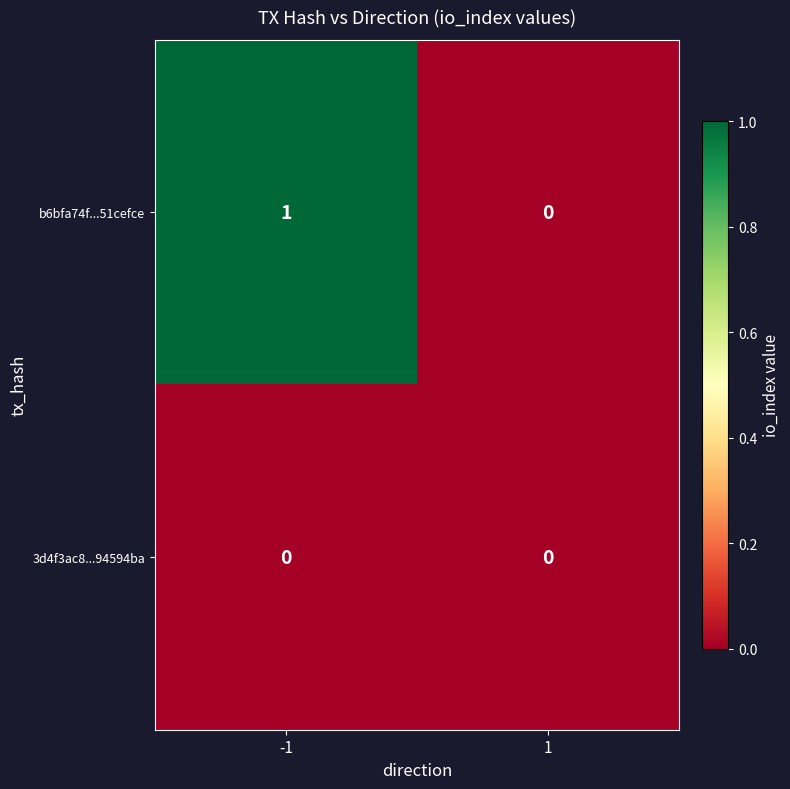

What is the maximum value shown in the chart?

1